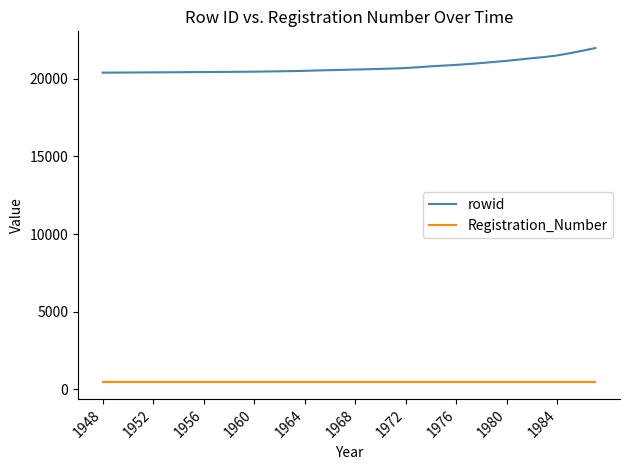

What is the minimum value for rowid?

20389